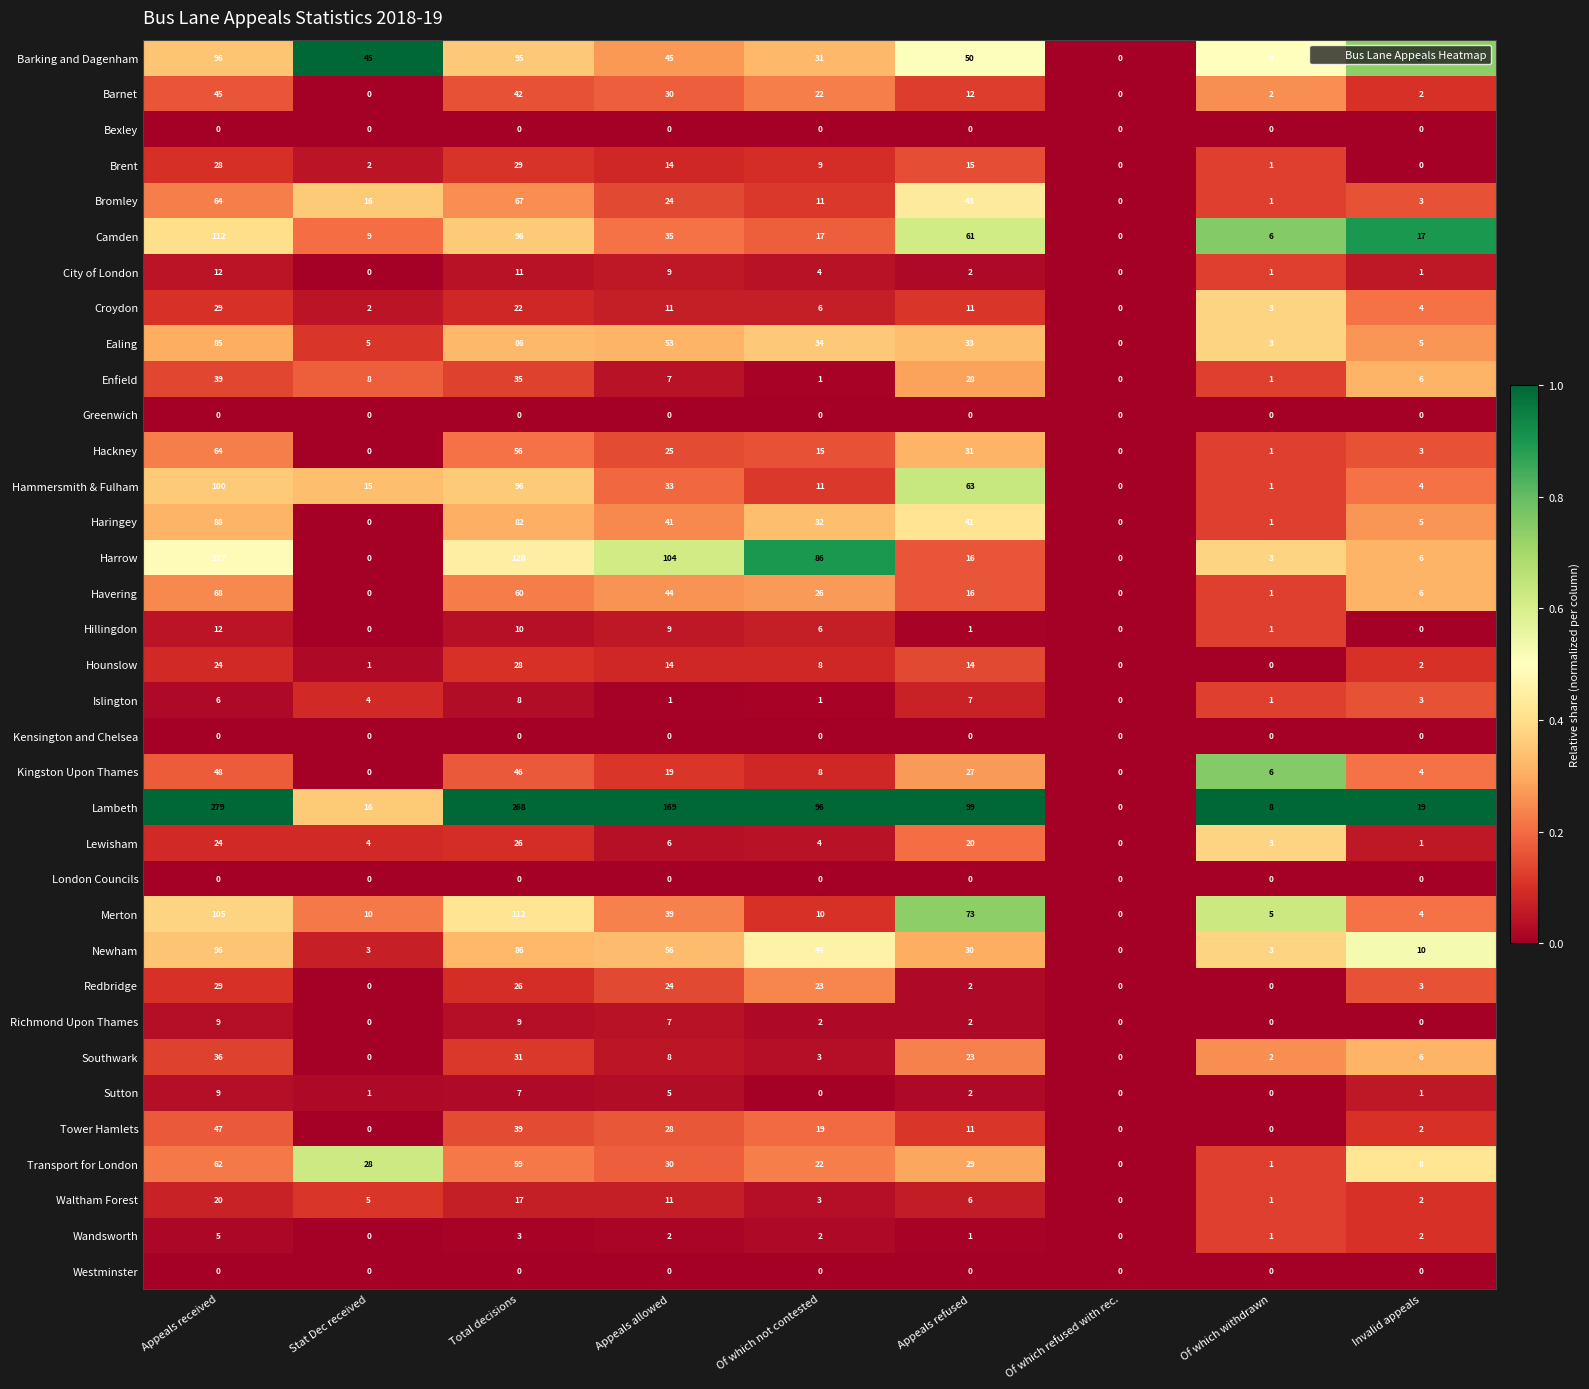

What is the average value of the Islington series?

3